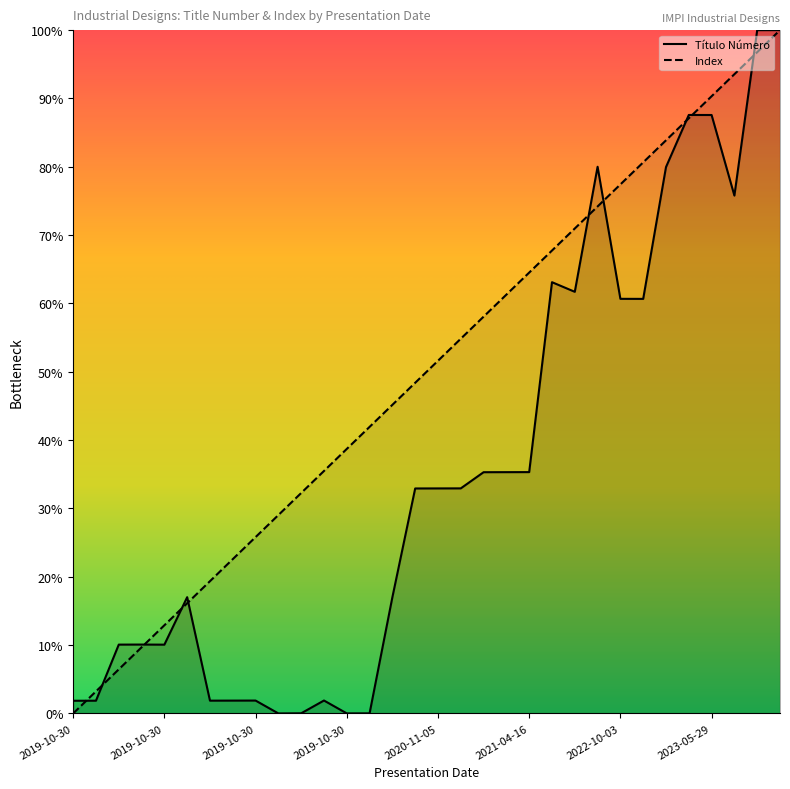

Reading right to left, extract all data points from this chart.

Título Número: 100.0	100.0	75.8	87.6	87.6	80.0	60.7	60.7	80.0	61.7	63.1	35.3	35.3	35.3	32.9	32.9	32.9	17.0	0.0	0.0	1.9	0.0	0.0	1.9	1.9	1.9	17.0	10.1	10.1	10.1	1.9	1.9
Index: 100.0	96.8	93.5	90.3	87.1	83.9	80.6	77.4	74.2	71.0	67.7	64.5	61.3	58.1	54.8	51.6	48.4	45.2	41.9	38.7	35.5	32.3	29.0	25.8	22.6	19.4	16.1	12.9	9.7	6.5	3.2	0.0